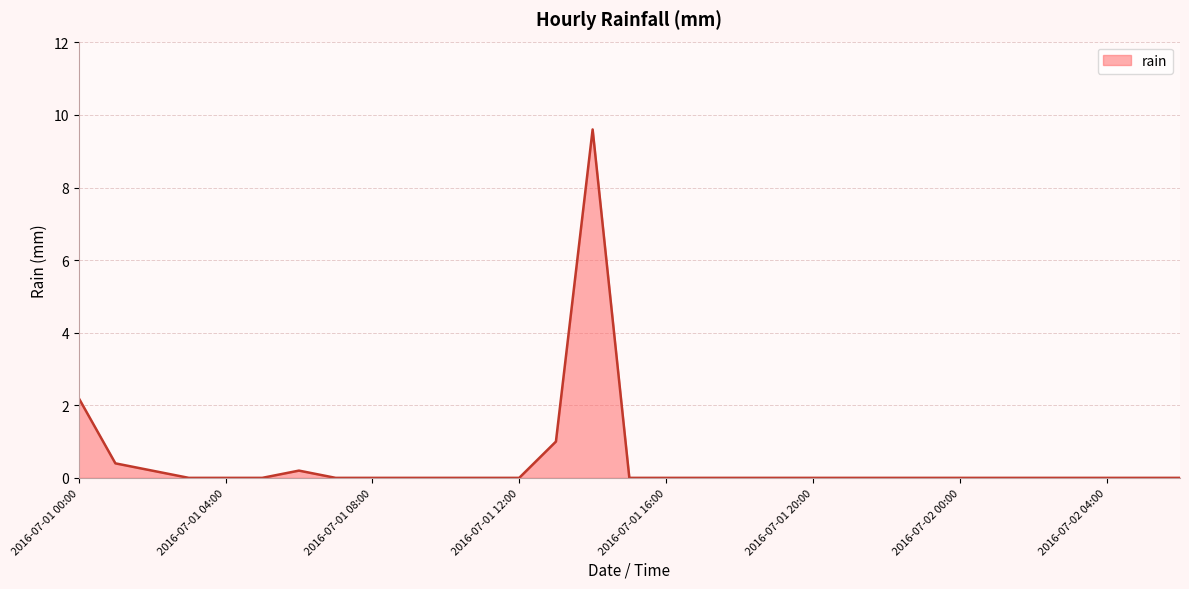

How many lines are shown in the chart?

1